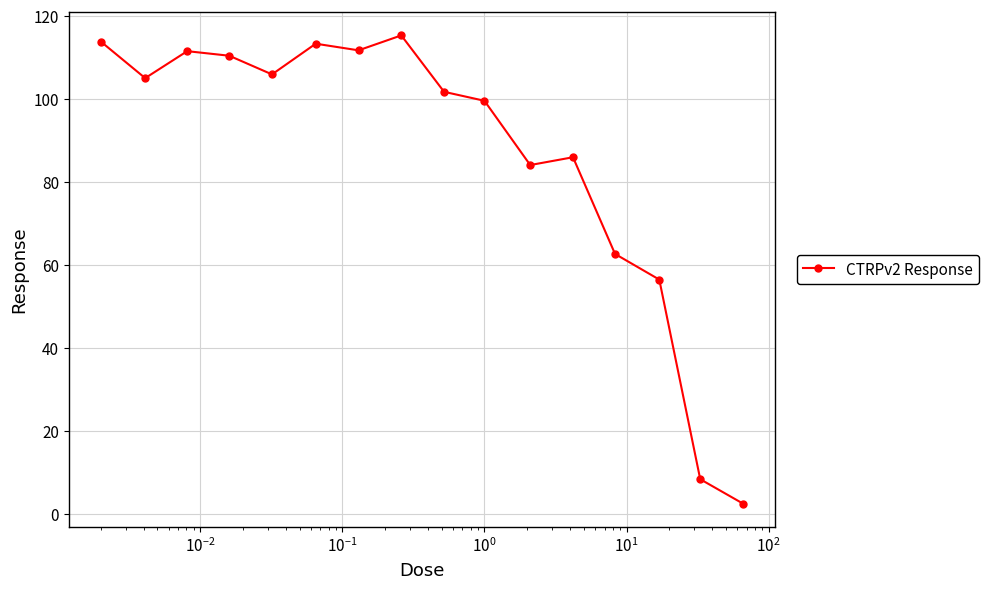

What is the maximum value shown in the chart?

115.3